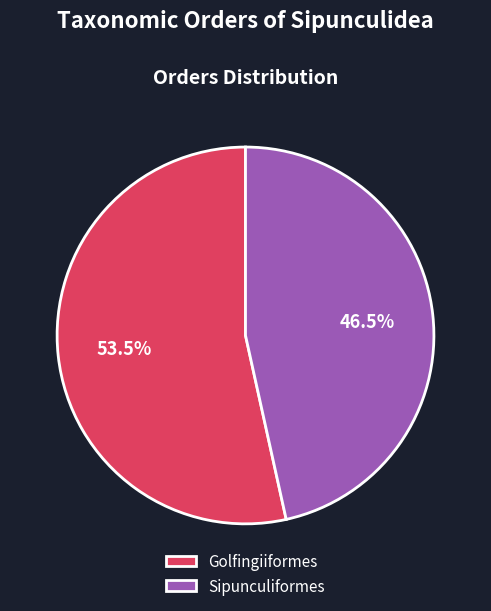

True or false: Sipunculiformes accounts for 53% of the total.

False